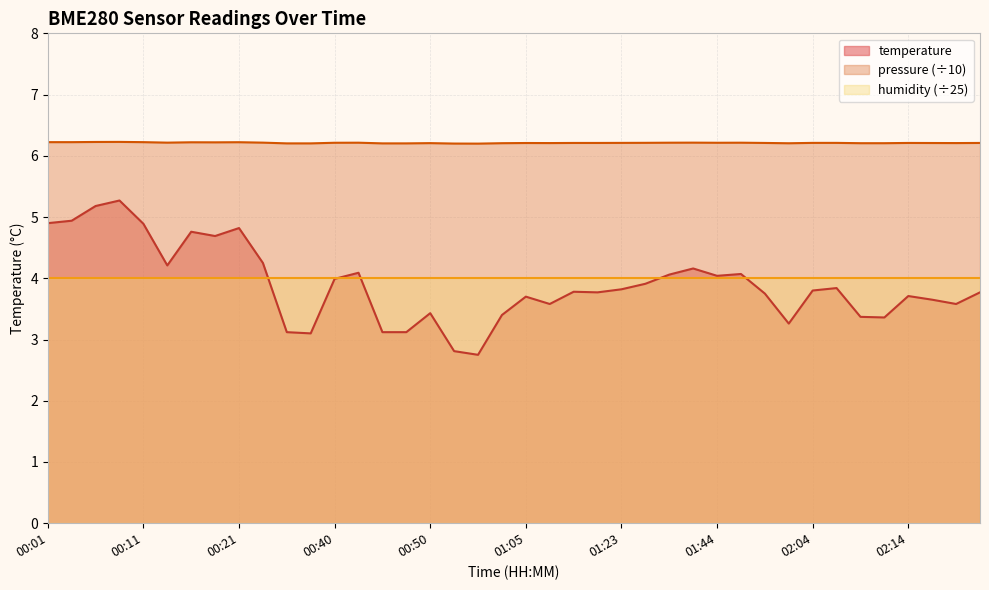

The chart shows a value of 4.2 at 00:26. True or false?

True